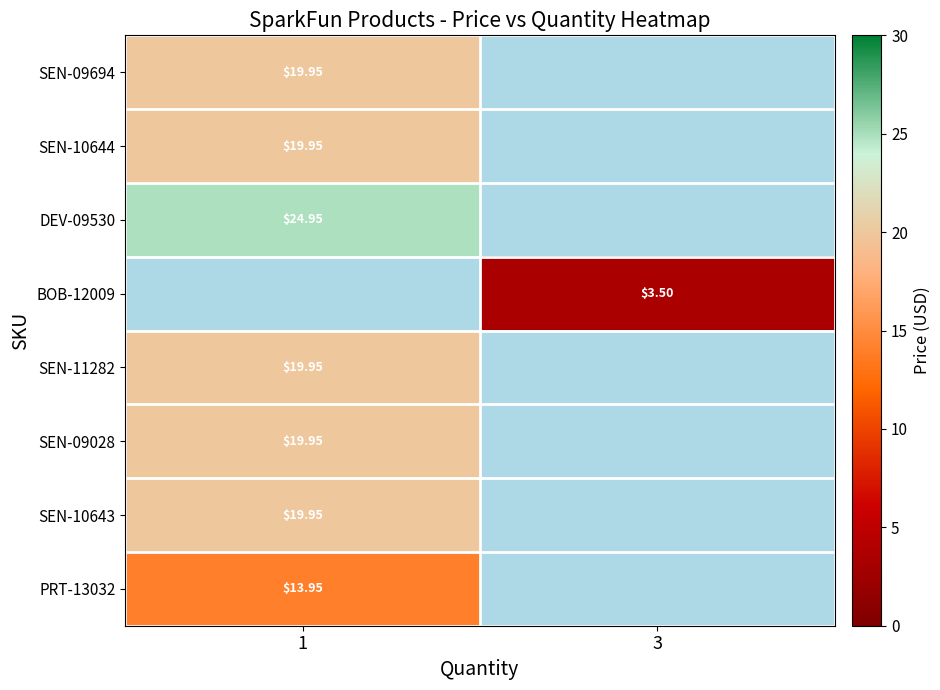

What is the maximum value shown in the chart?

24.9